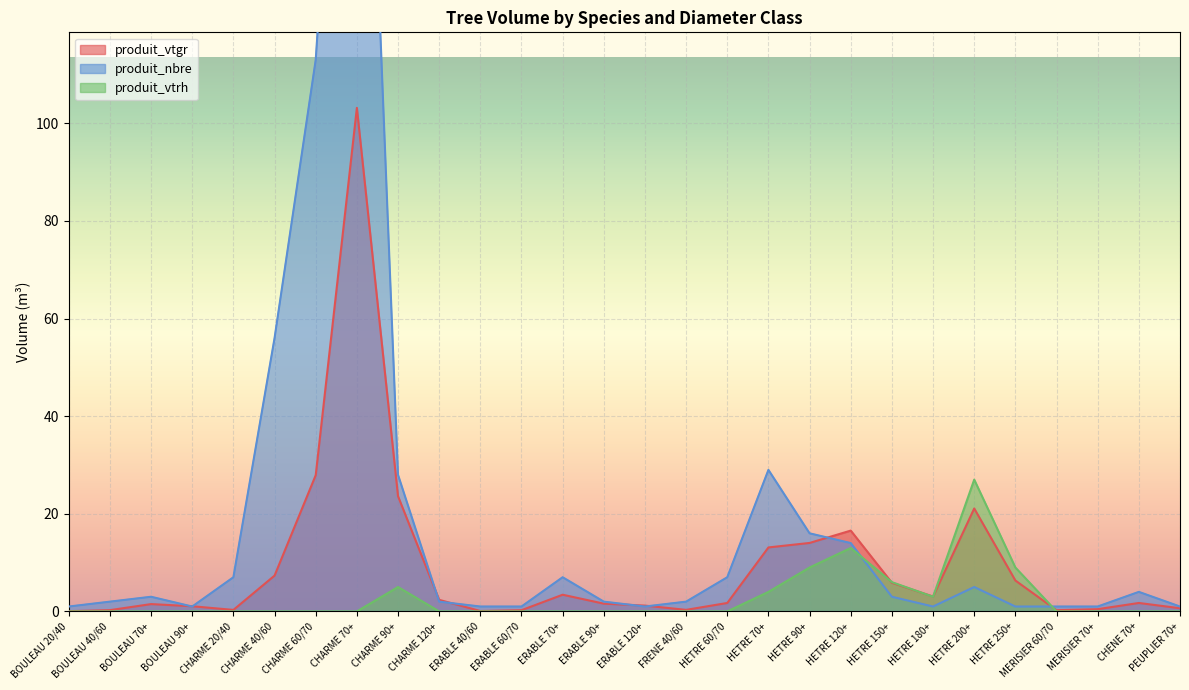

What is the sum of the produit_nbre values at MERISIER 60/70 and CHARME 40/60?

57.0